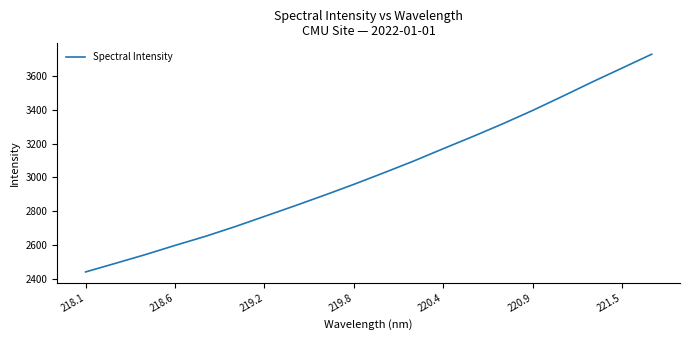

What is the difference between the maximum and minimum values?

1291.2